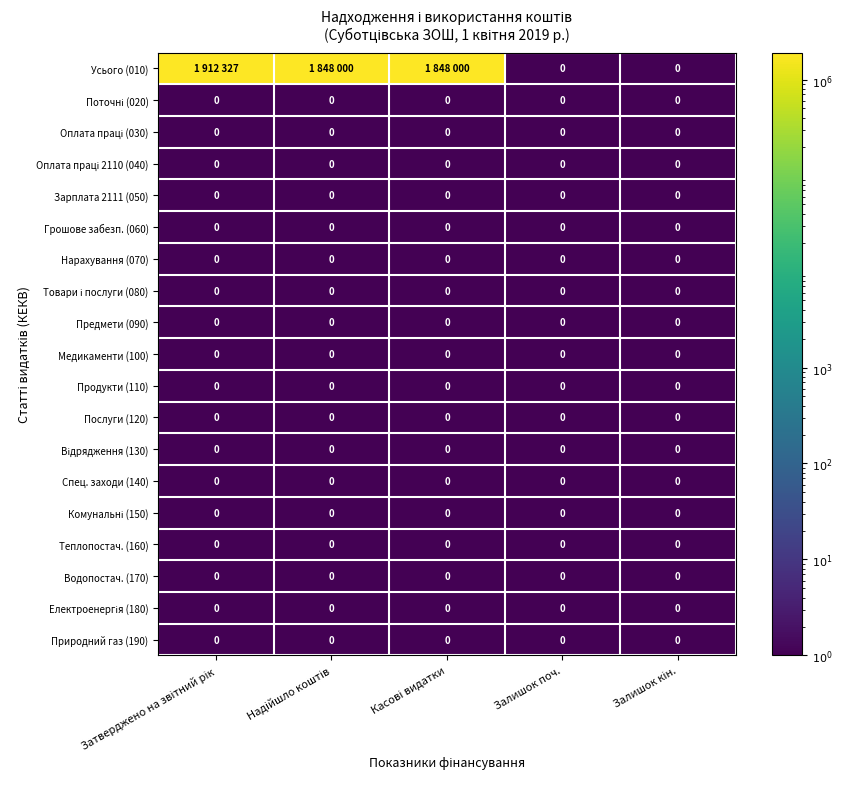

Rank the series by their maximum value, from highest to lowest.

Усього (010), Поточні (020), Оплата праці (030), Оплата праці 2110 (040), Зарплата 2111 (050), Грошове забезп. (060), Нарахування (070), Товари і послуги (080), Предмети (090), Медикаменти (100), Продукти (110), Послуги (120), Відрядження (130), Спец. заходи (140), Комунальні (150), Теплопостач. (160), Водопостач. (170), Електроенергія (180), Природний газ (190)